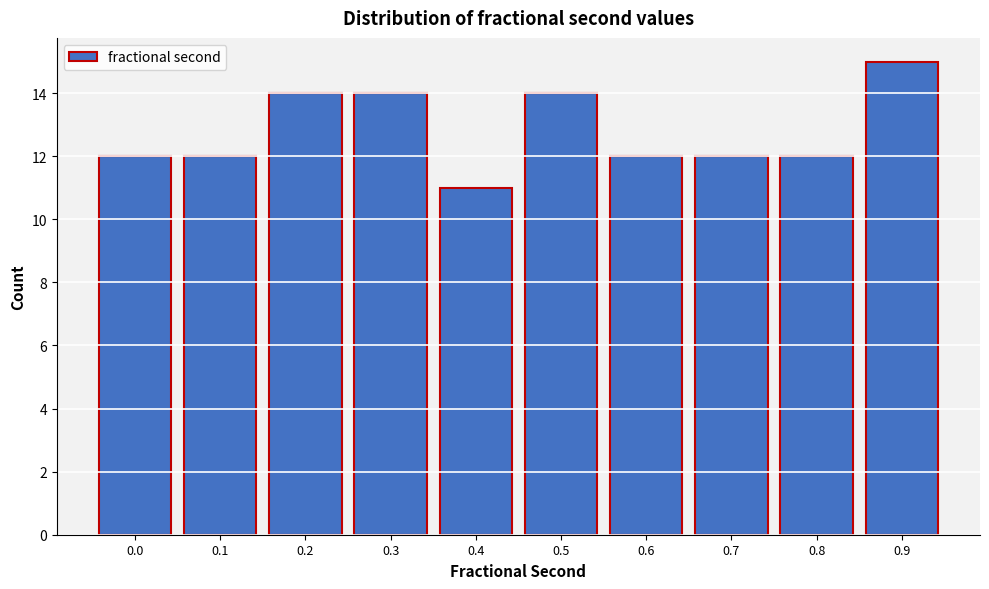

Reading left to right, list all the values displayed in this chart.

0.0=12	0.1=12	0.2=14	0.3=14	0.4=11	0.5=14	0.6=12	0.7=12	0.8=12	0.9=15